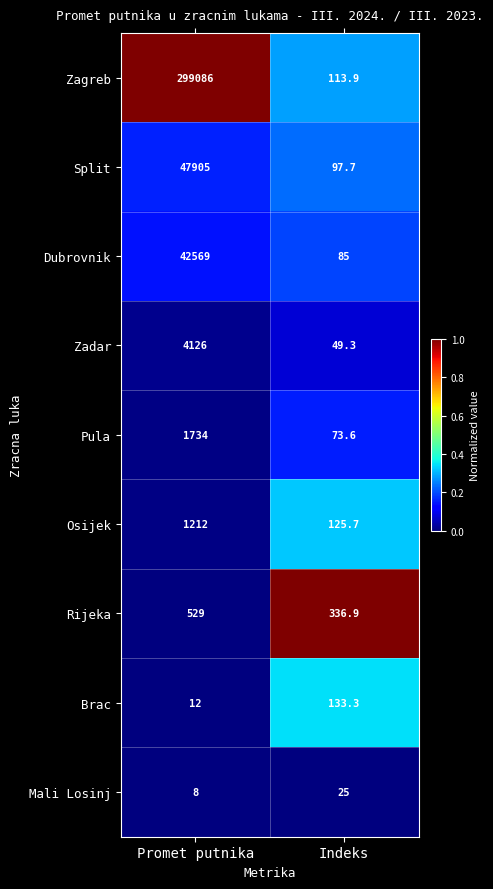

What is the sum of the Zagreb values at Promet putnika and Indeks?

299199.9